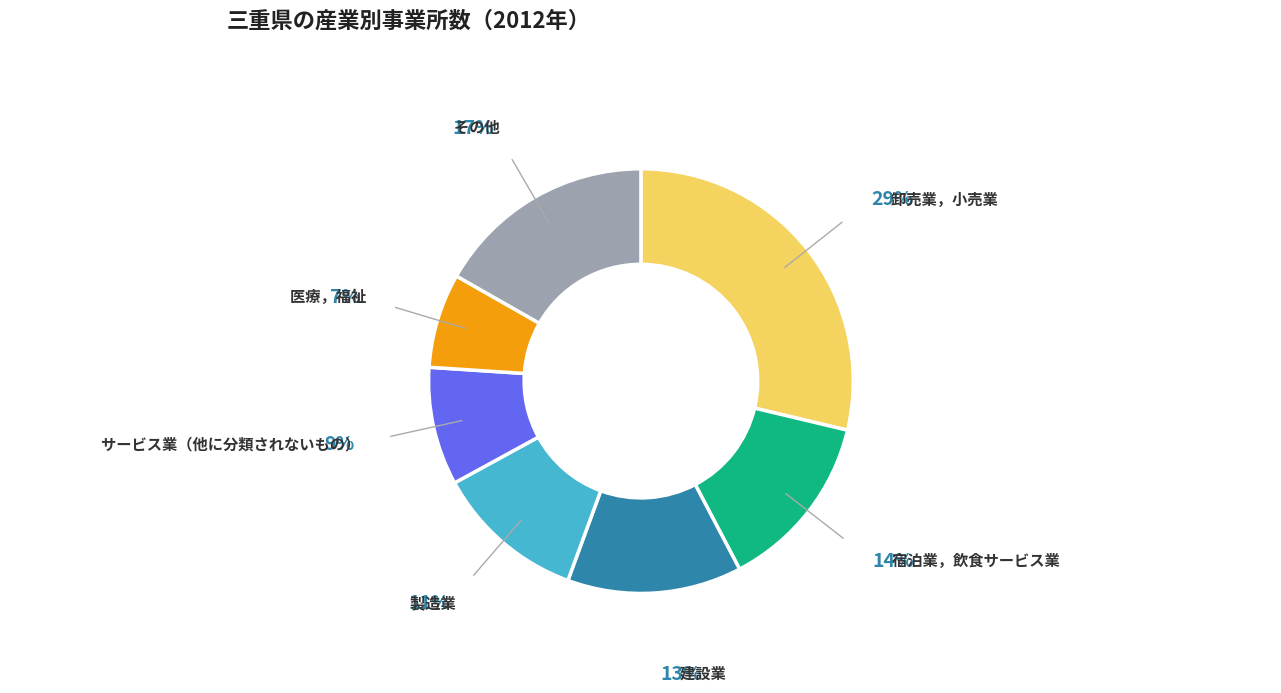

Which has a higher value, 宿泊業，飲食サービス業 or サービス業（他に分類されないもの）?

宿泊業，飲食サービス業